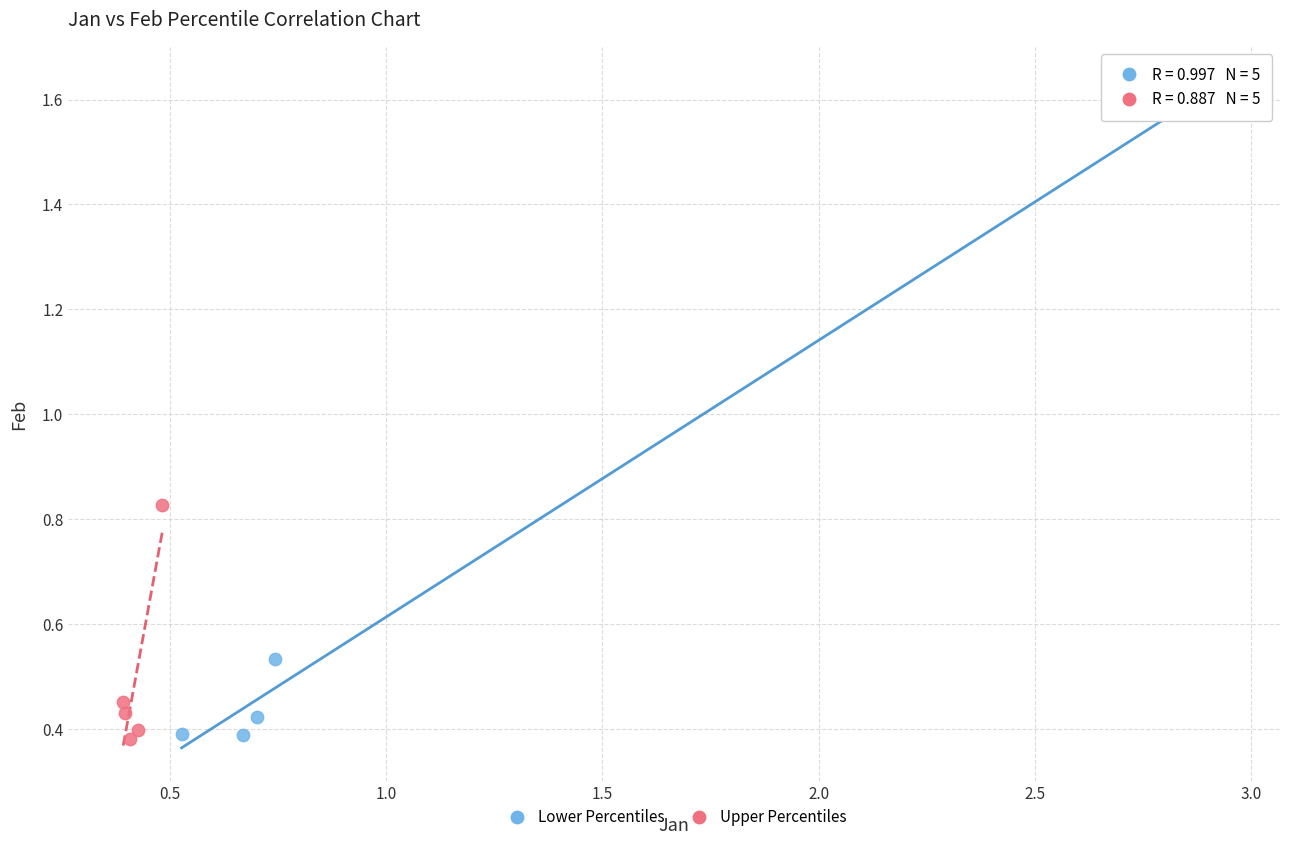

Which series reaches the maximum Y coordinate?

Lower Percentiles